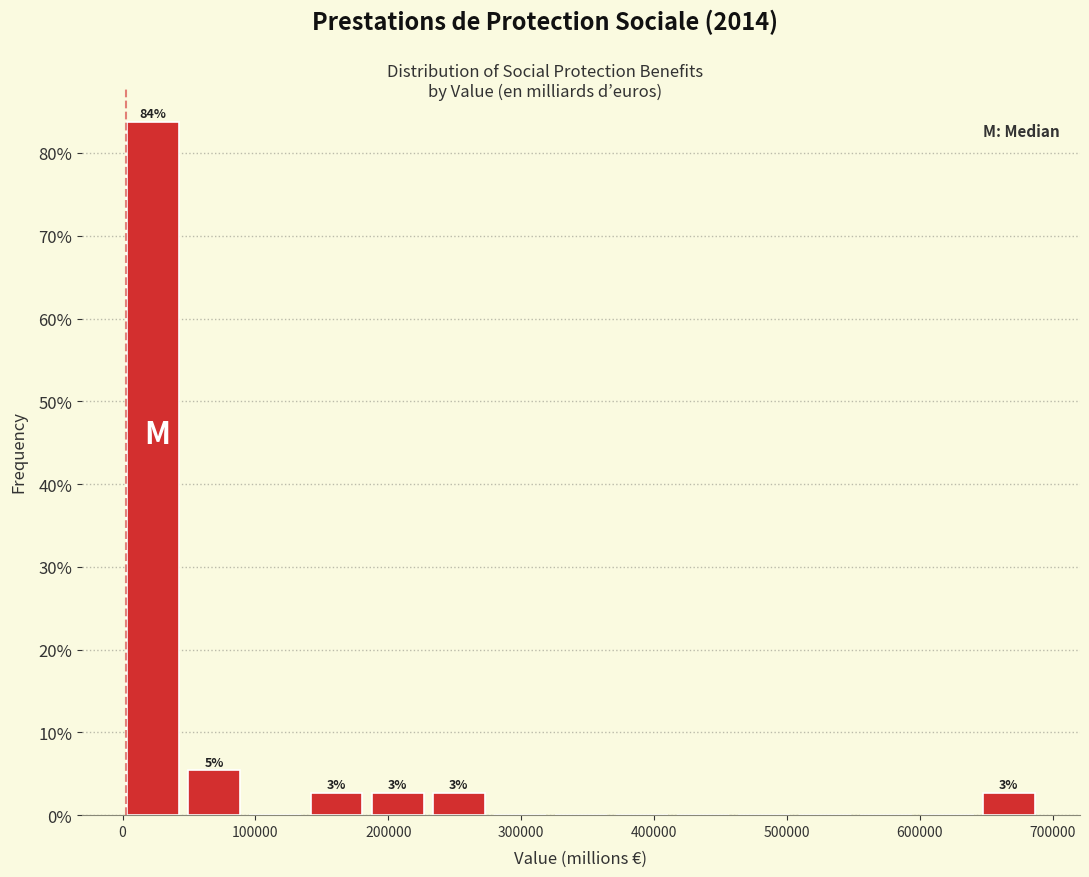

Which range on the x-axis has the tallest bar?

0 to 50000